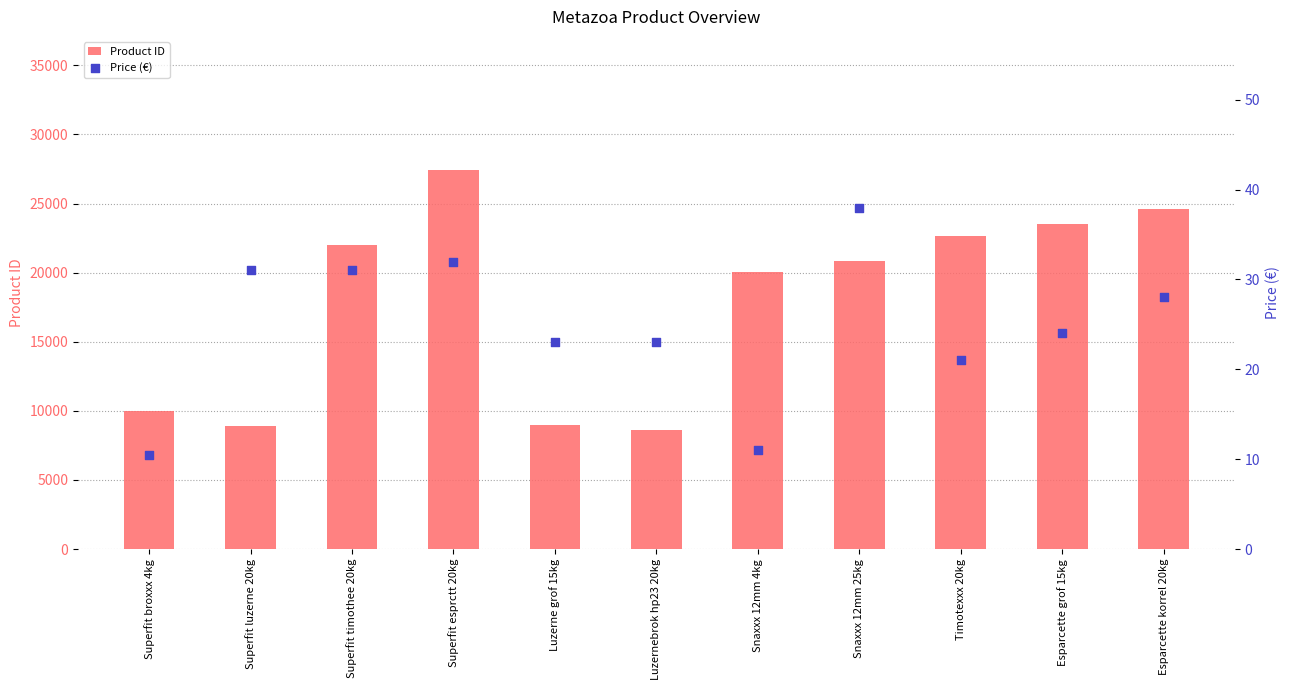

At which category is the sum across all series the highest?

Superfit esprctt 20kg